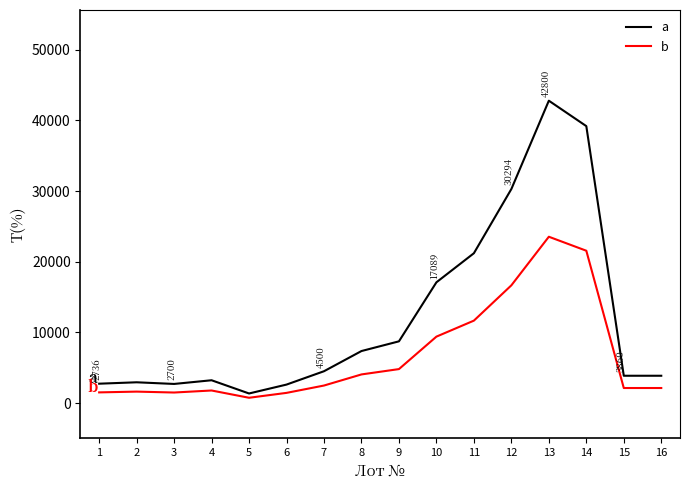

List the series in order of their overall mean, lowest first.

b, a